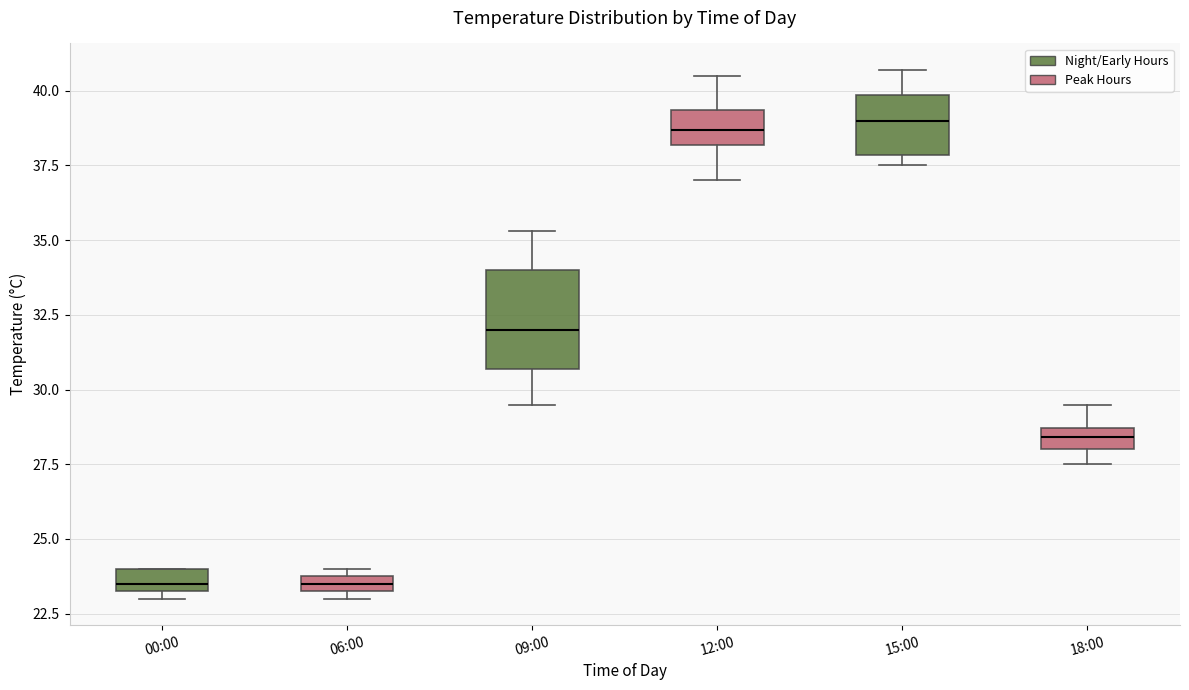

Where is the upper edge of the box for 18:00 on the y-axis? The values are not printed on the chart, so give them approximately, as read against the axis.

28.5